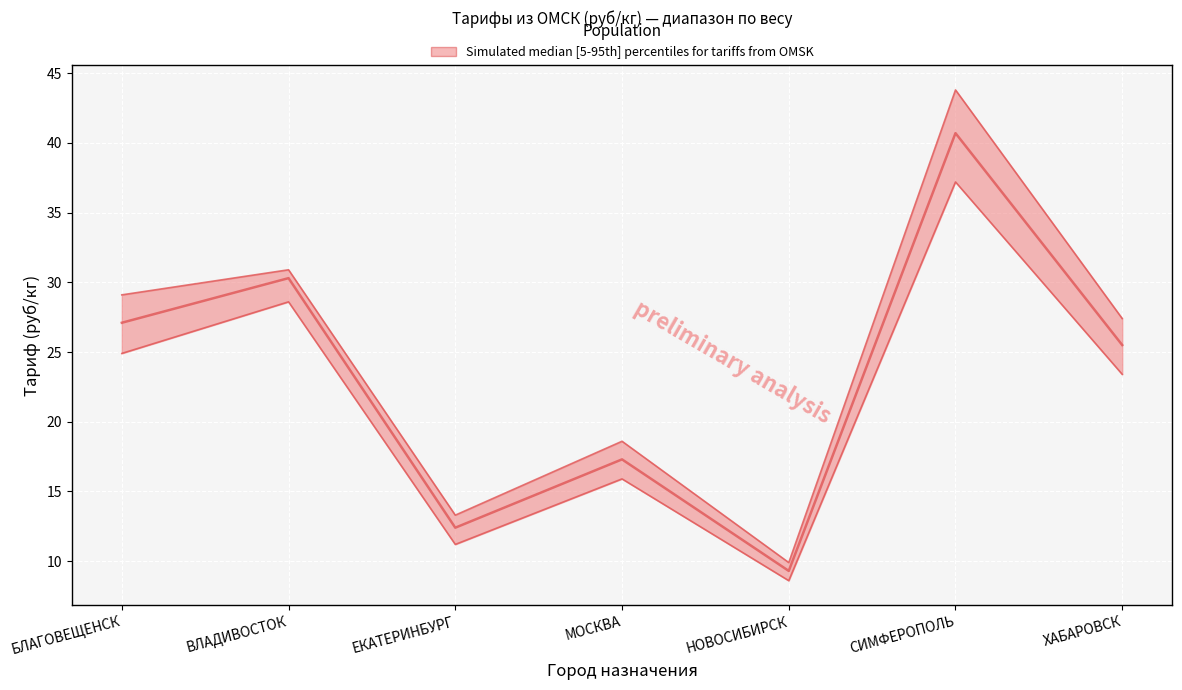

Reading left to right, what are all the values shown in this chart?

upper: БЛАГОВЕЩЕНСК=29.1	ВЛАДИВОСТОК=30.9	ЕКАТЕРИНБУРГ=13.3	МОСКВА=18.6	НОВОСИБИРСК=9.9	СИМФЕРОПОЛЬ=43.8	ХАБАРОВСК=27.4
median: БЛАГОВЕЩЕНСК=27.1	ВЛАДИВОСТОК=30.3	ЕКАТЕРИНБУРГ=12.4	МОСКВА=17.3	НОВОСИБИРСК=9.3	СИМФЕРОПОЛЬ=40.7	ХАБАРОВСК=25.5
lower: БЛАГОВЕЩЕНСК=24.9	ВЛАДИВОСТОК=28.6	ЕКАТЕРИНБУРГ=11.2	МОСКВА=15.9	НОВОСИБИРСК=8.6	СИМФЕРОПОЛЬ=37.2	ХАБАРОВСК=23.4